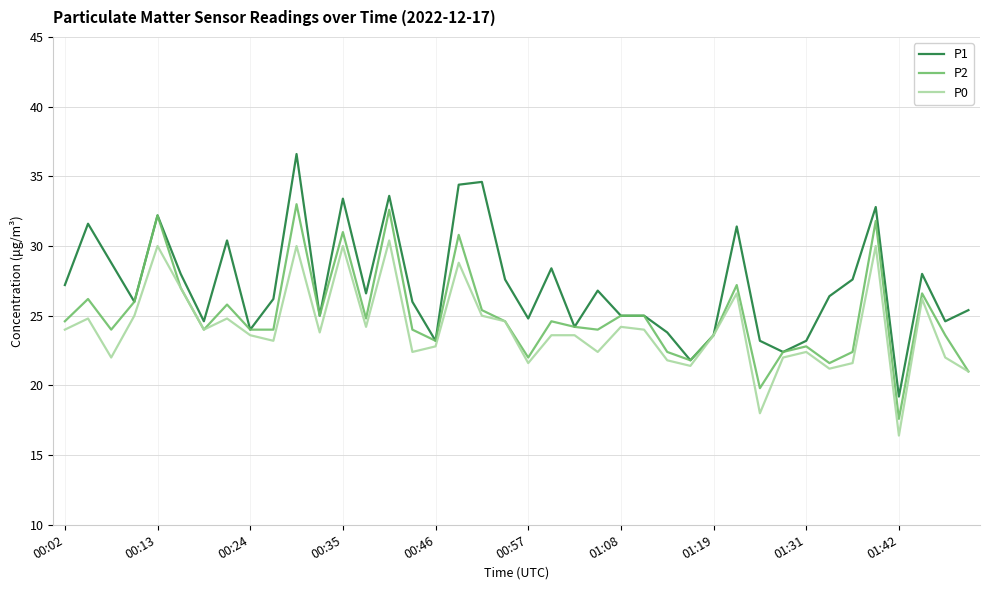

Which series has the widest spread of values?

P1